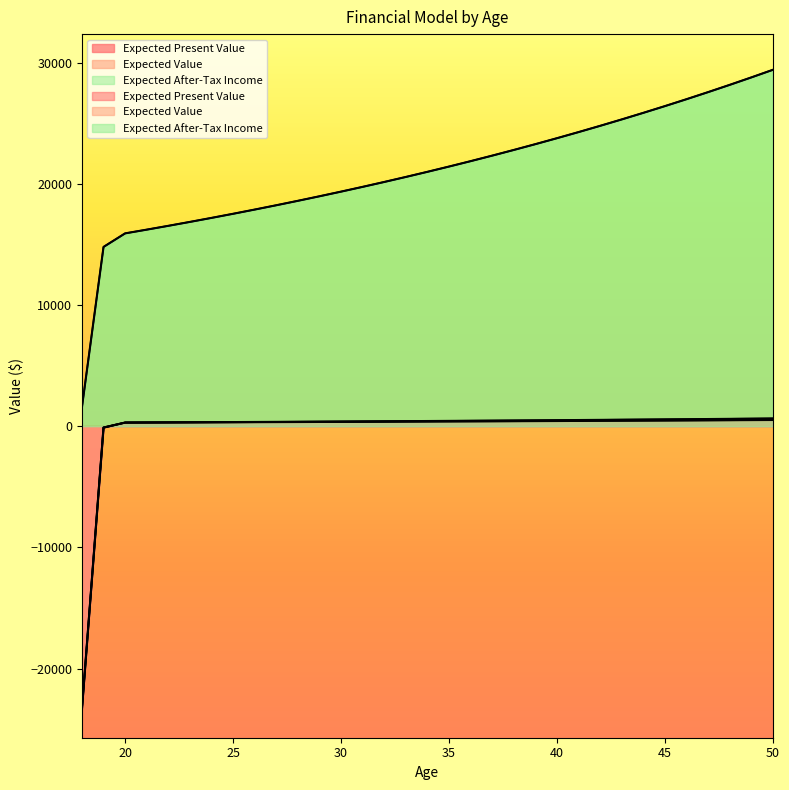

What is the sum of the Expected Value values at 18 and 36?

-22916.3